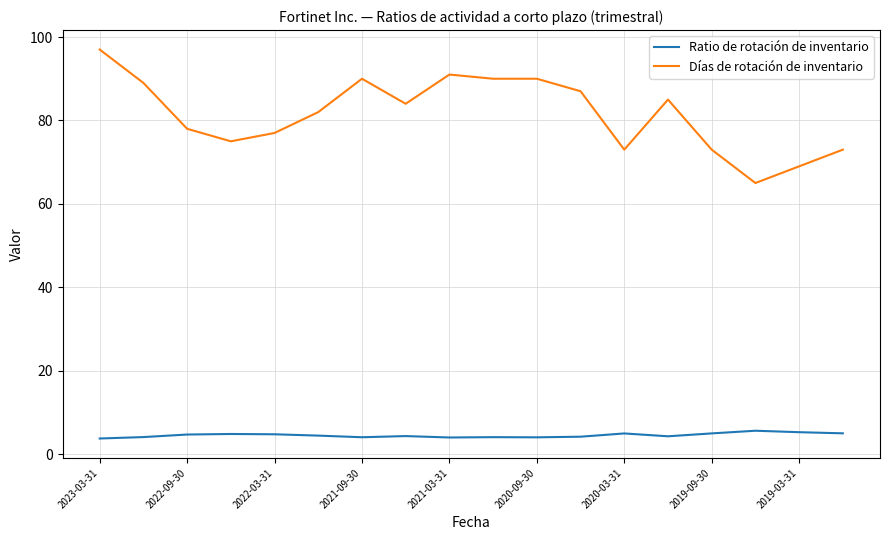

Rank the series by their maximum value, from highest to lowest.

Días de rotación de inventario, Ratio de rotación de inventario